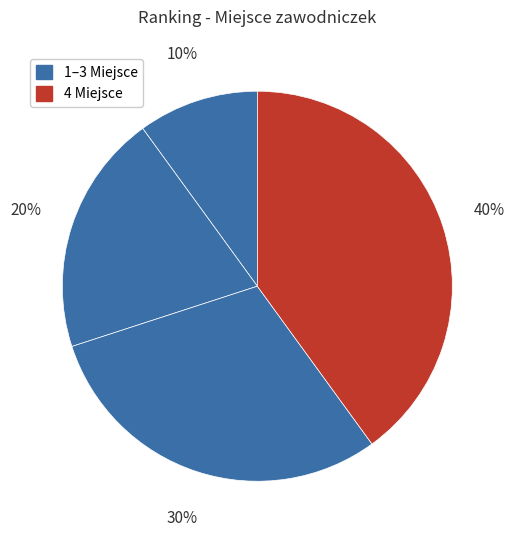

How many segments does this pie chart have?

4